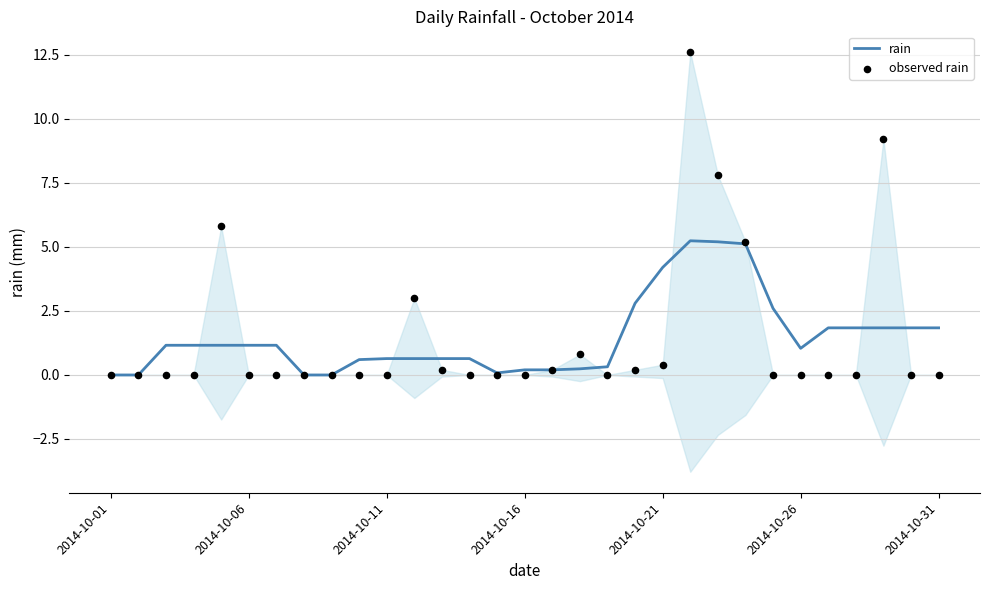

What is the total value across all series at 26?

1.8